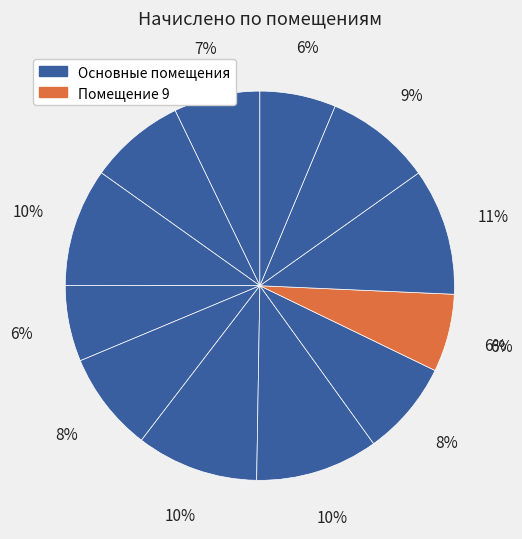

Is it true that 12 is 20% of the pie?

False